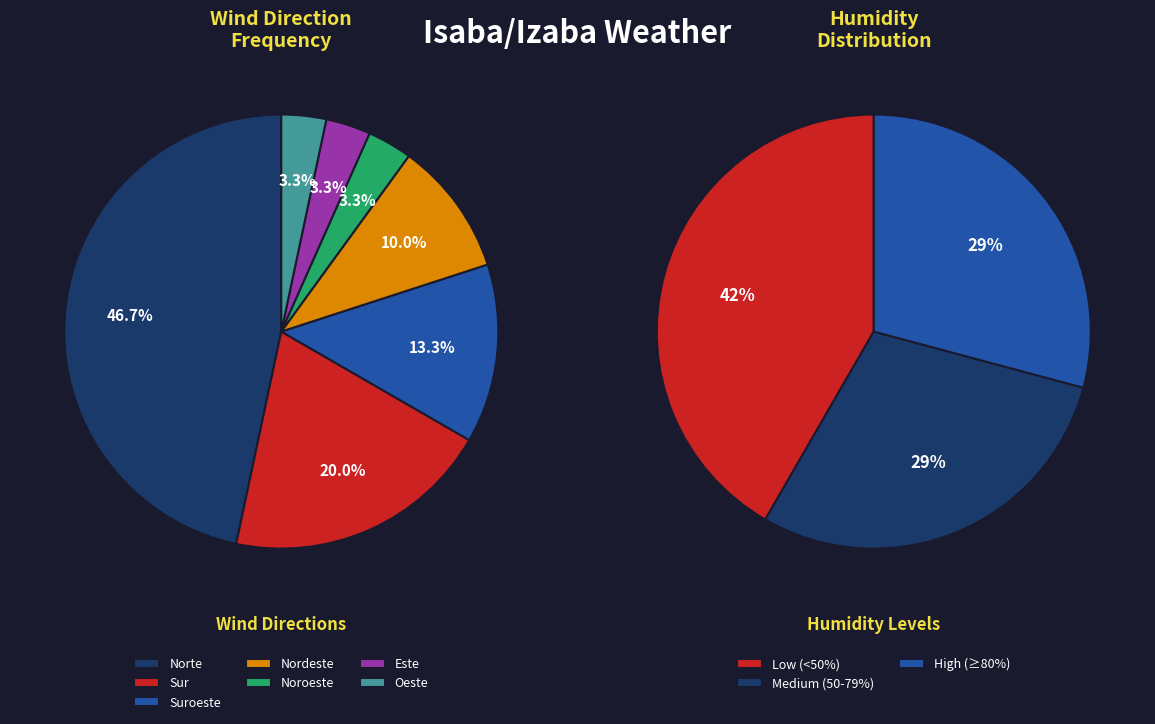

Rank the categories by value from lowest to highest.

Noroeste, Este, Oeste, Nordeste, Suroeste, Sur, Norte